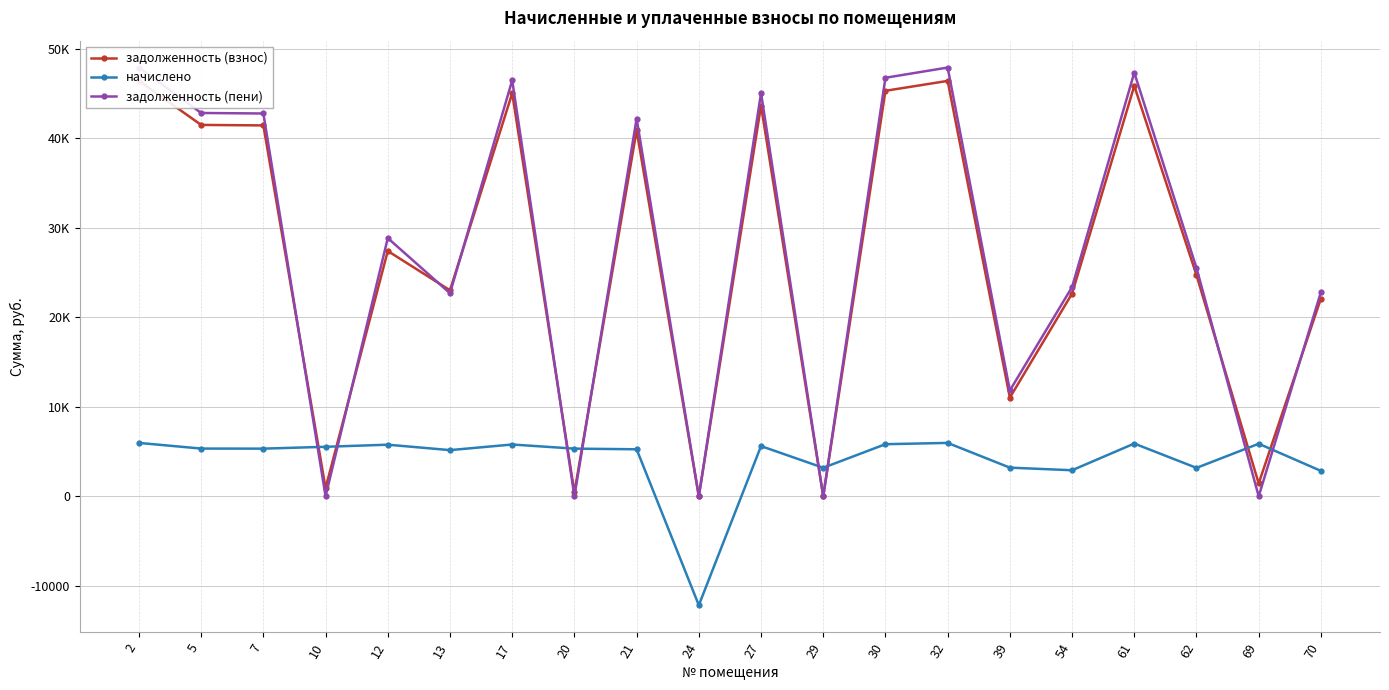

Rank the series at 21 from lowest to highest value.

начислено, задолженность (взнос), задолженность (пени)